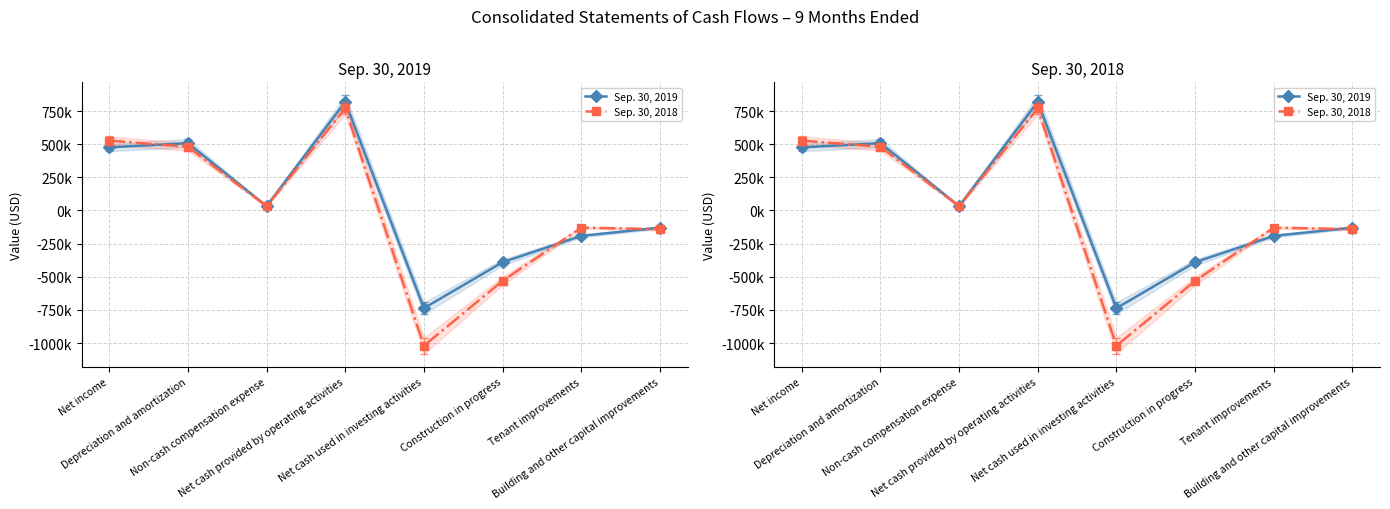

Read the Sep. 30, 2019 value at Non-cash compensation expense, to the nearest 100.

33300